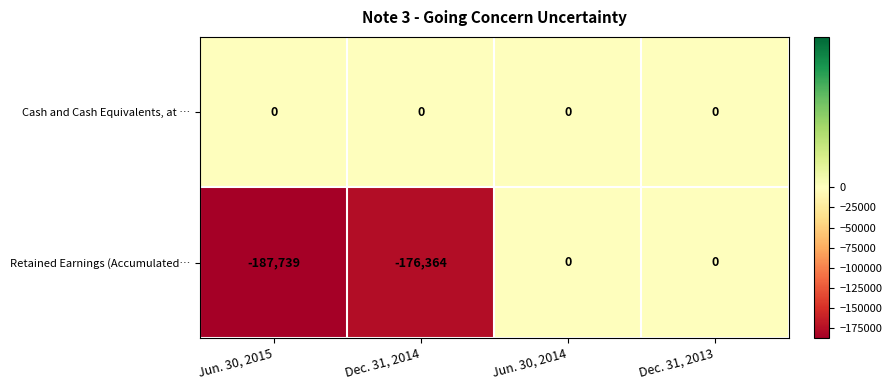

Reading left to right, transcribe all the data shown in this chart.

Cash and Cash Equivalents, at …: Jun. 30, 2015=0	Dec. 31, 2014=0	Jun. 30, 2014=0	Dec. 31, 2013=0
Retained Earnings (Accumulated…: Jun. 30, 2015=-187739	Dec. 31, 2014=-176364	Jun. 30, 2014=0	Dec. 31, 2013=0